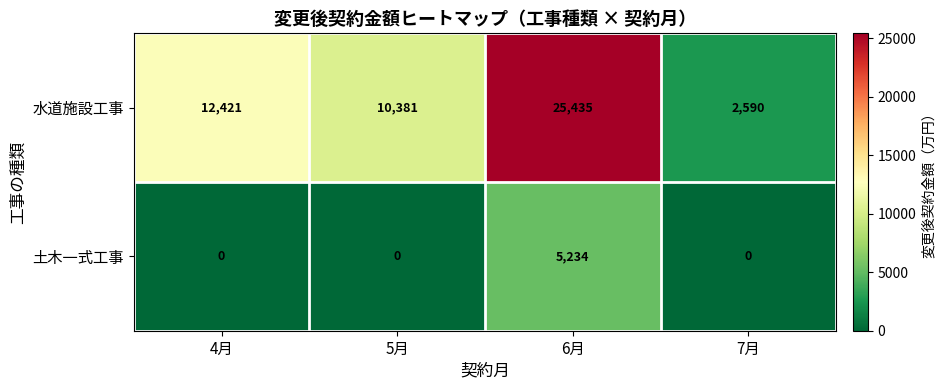

Which series has the largest range (max minus min)?

水道施設工事